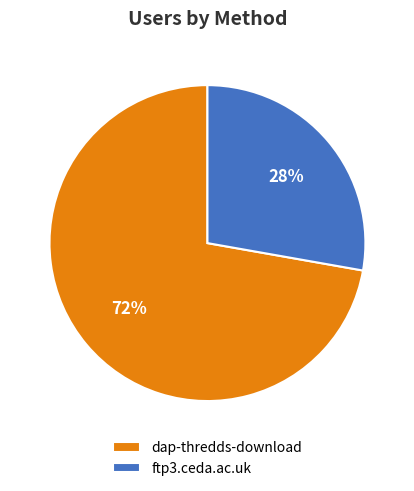

To the nearest percent, what portion does dap-thredds-download represent?

72%